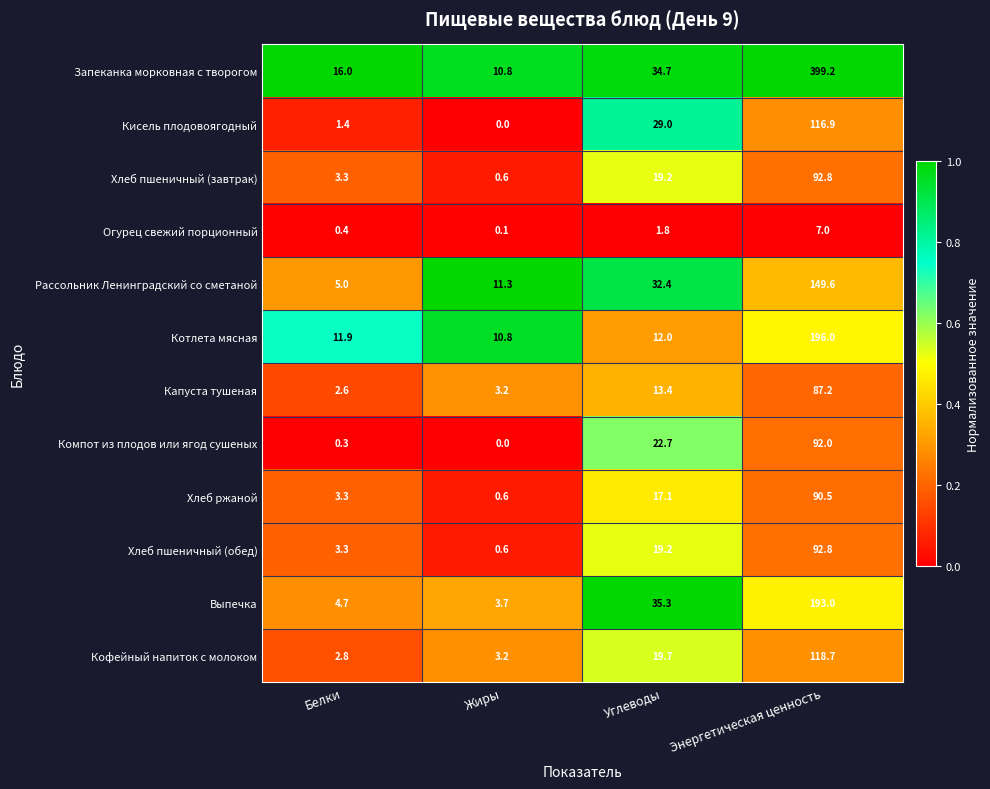

At how many categories does at least one series exceed 0?

4